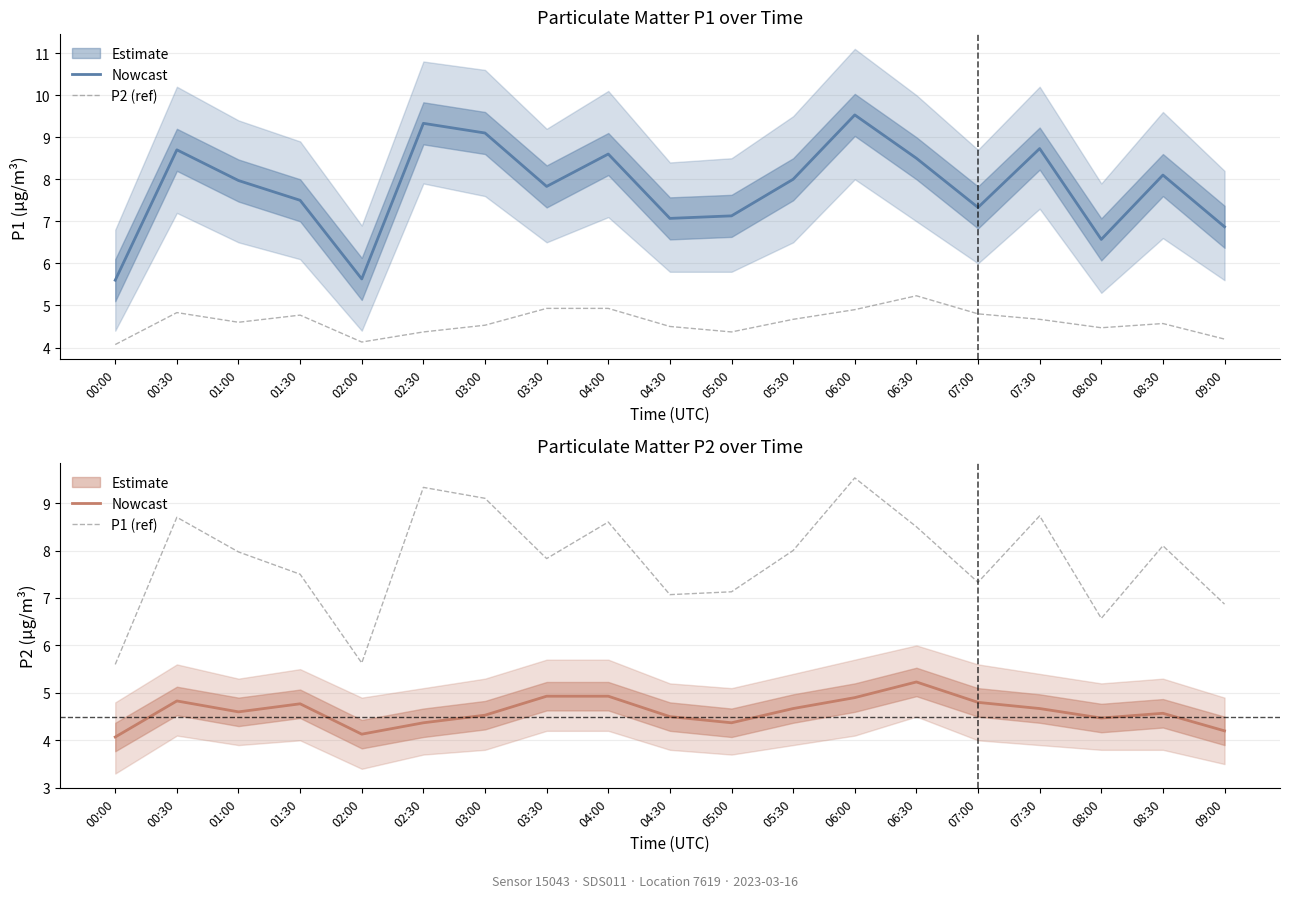

Is the value of P1 (ref) at 06:30 greater than the value of P2 (ref) at 06:00?

Yes